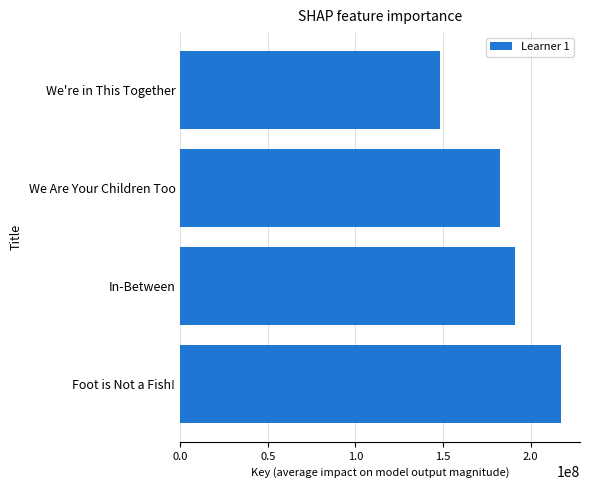

List the labels in order of value, largest first.

Foot is Not a Fish!, In-Between, We Are Your Children Too, We're in This Together